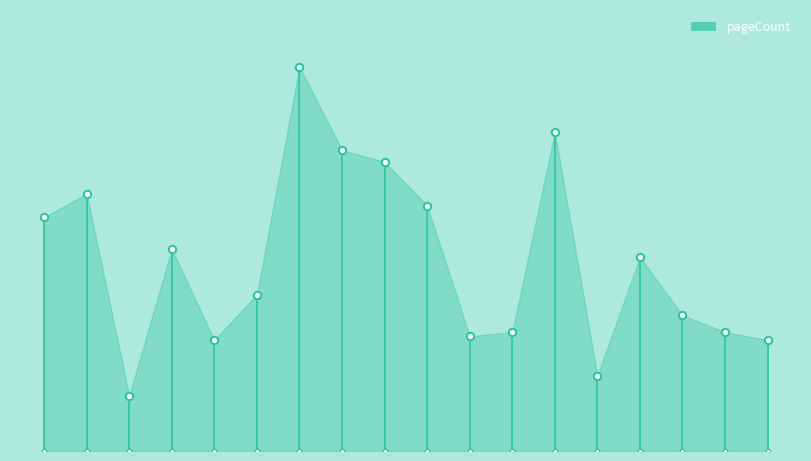

Between 10.0 and 15.0, which is larger?

15.0